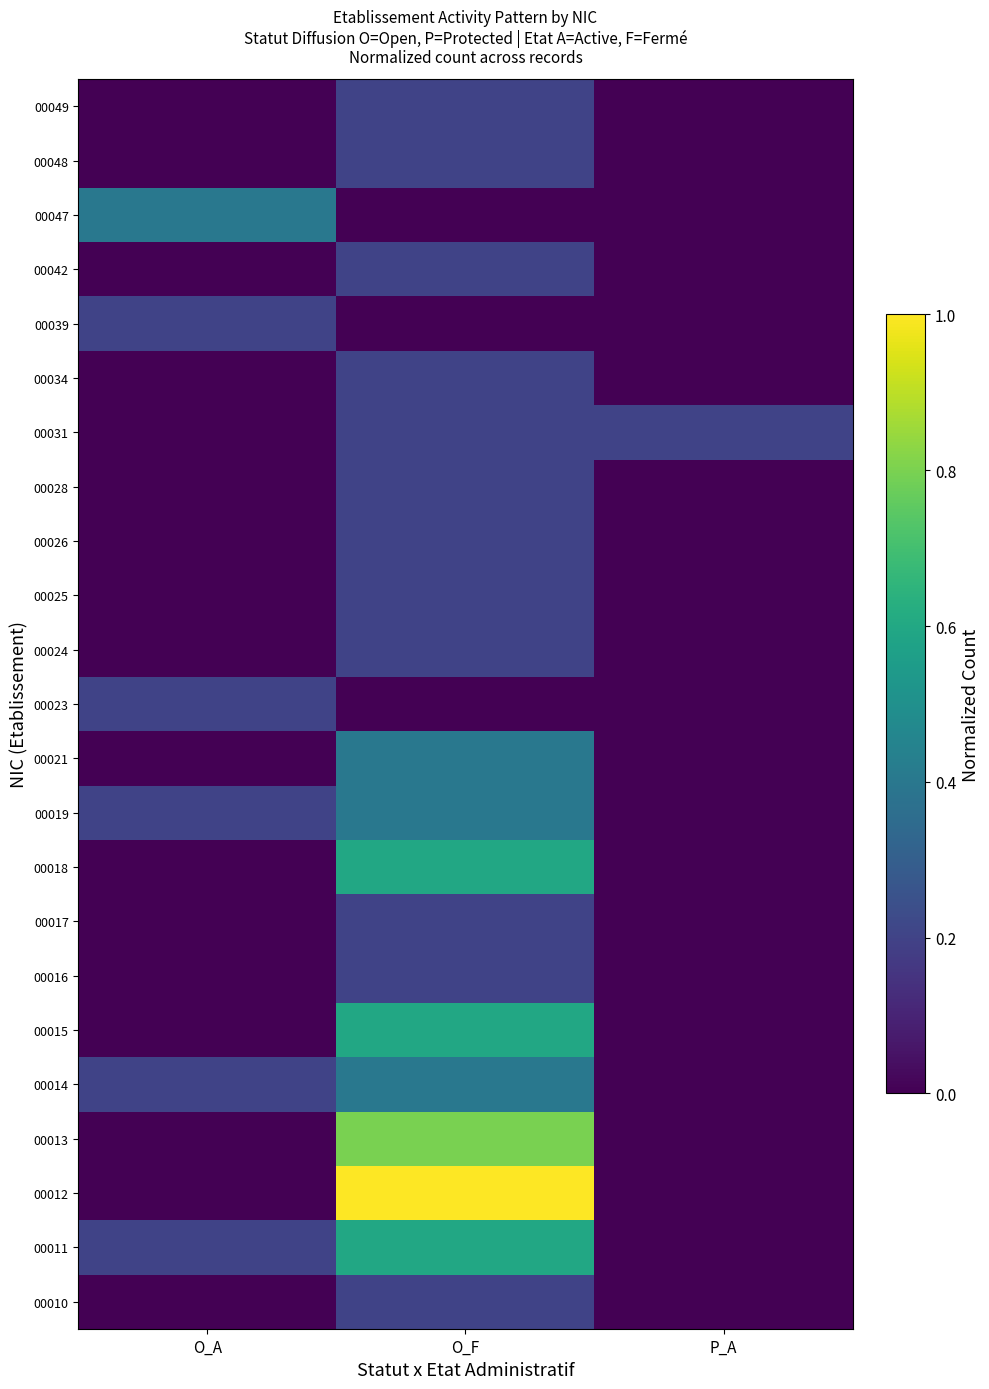

Which has a higher value, P_A or O_F?

O_F